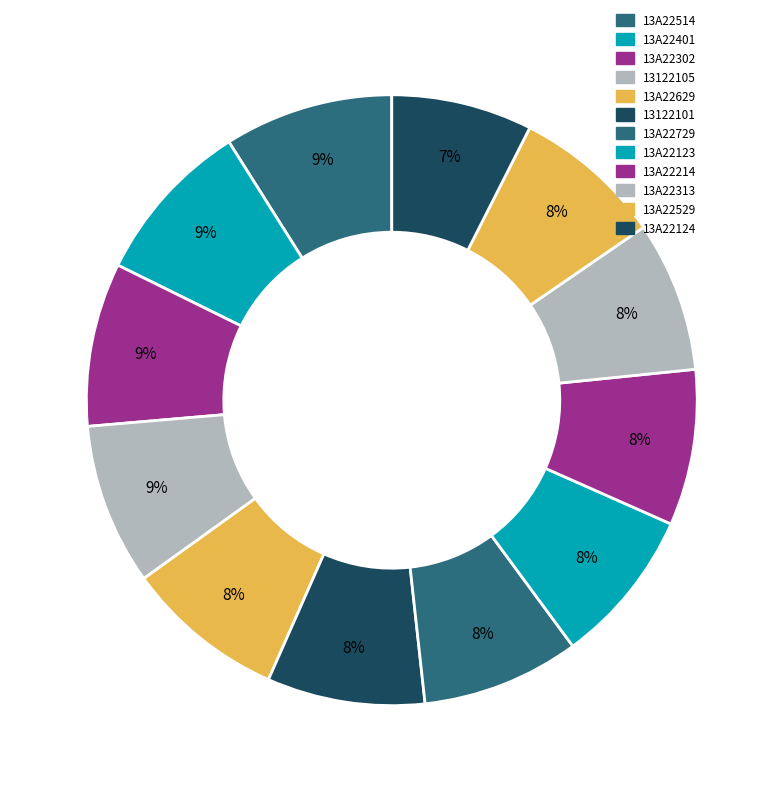

To the nearest percent, what is the combined percentage of 13A22214 and 13A22529?

16%